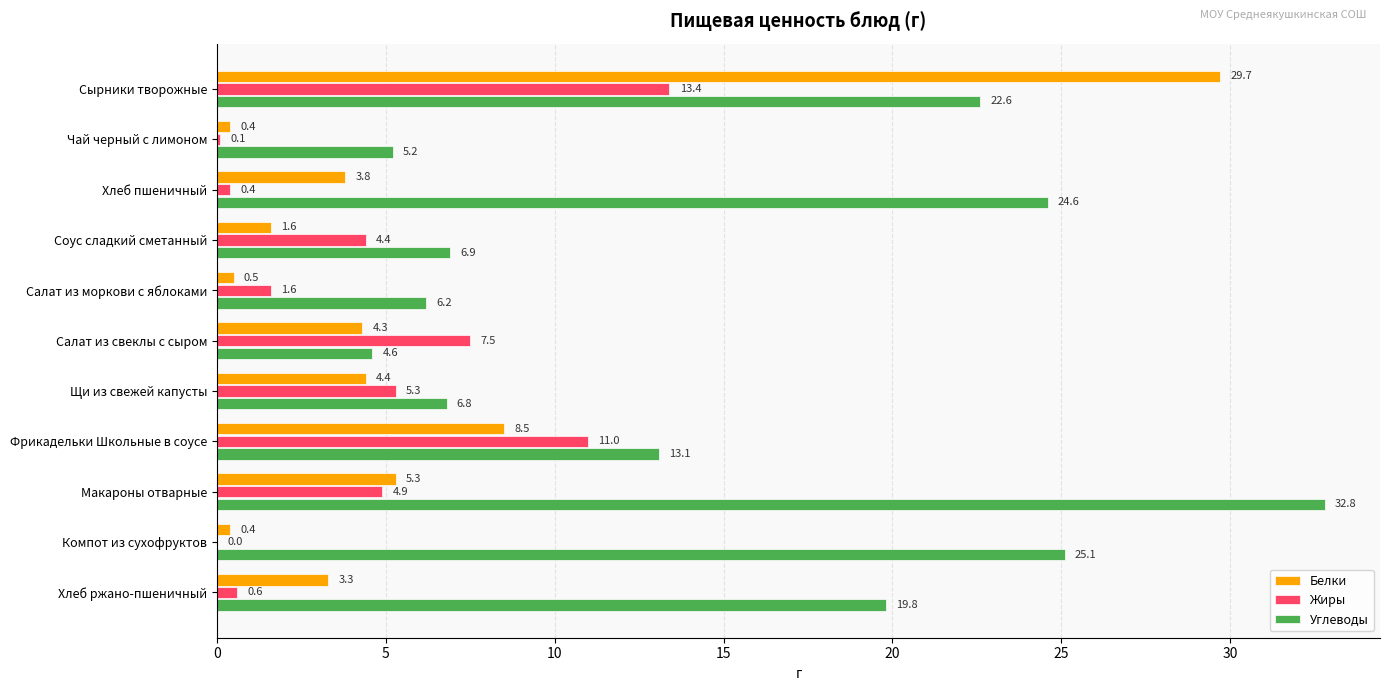

Is it true that Жиры equals 13.4 at Сырники творожные?

True